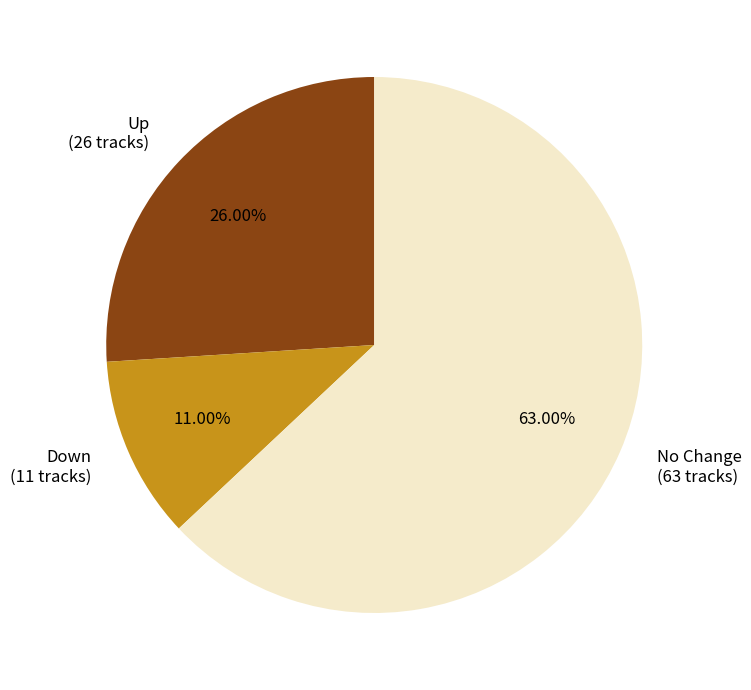

Which slice represents more than half of the pie?

No Change (63 tracks)